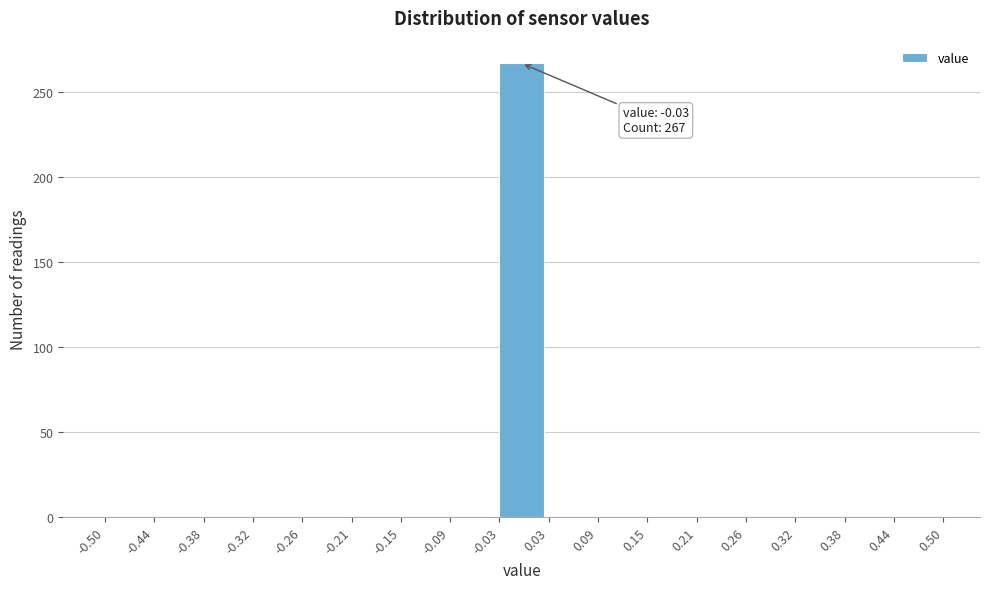

Which range on the x-axis has the tallest bar?

-0.03 to 0.03